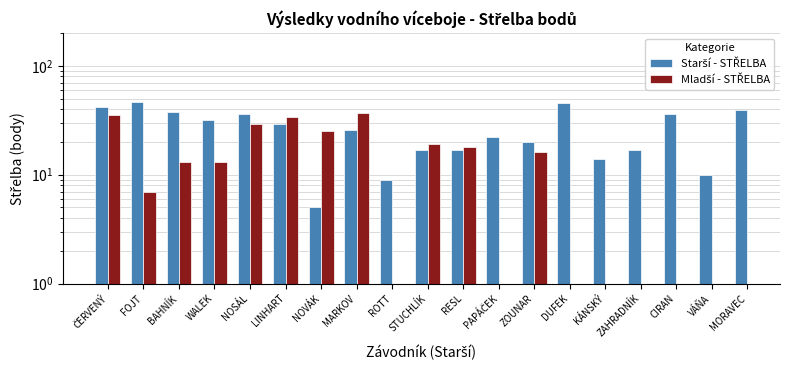

What is the difference between the values at ČERVENÝ and BAHNÍK?

4